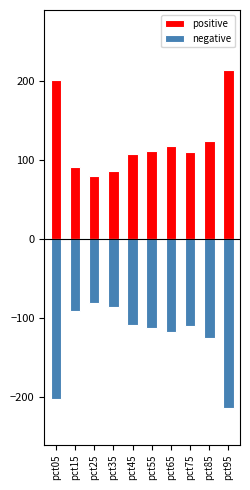

Where is negative nearest to the value -147?

pct85